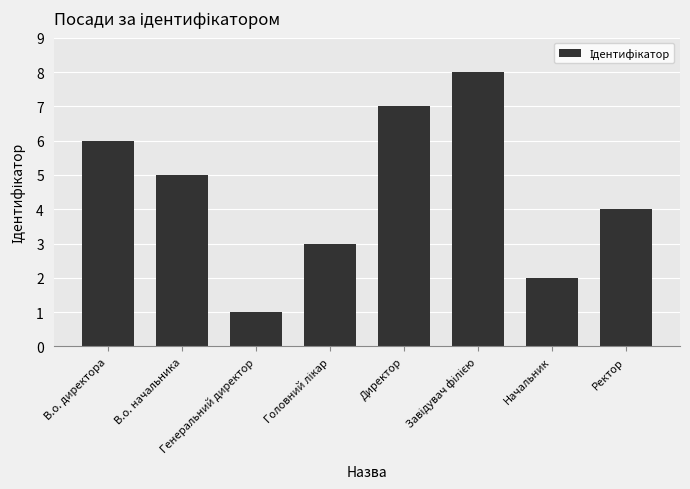

What is the sum of all values?

36